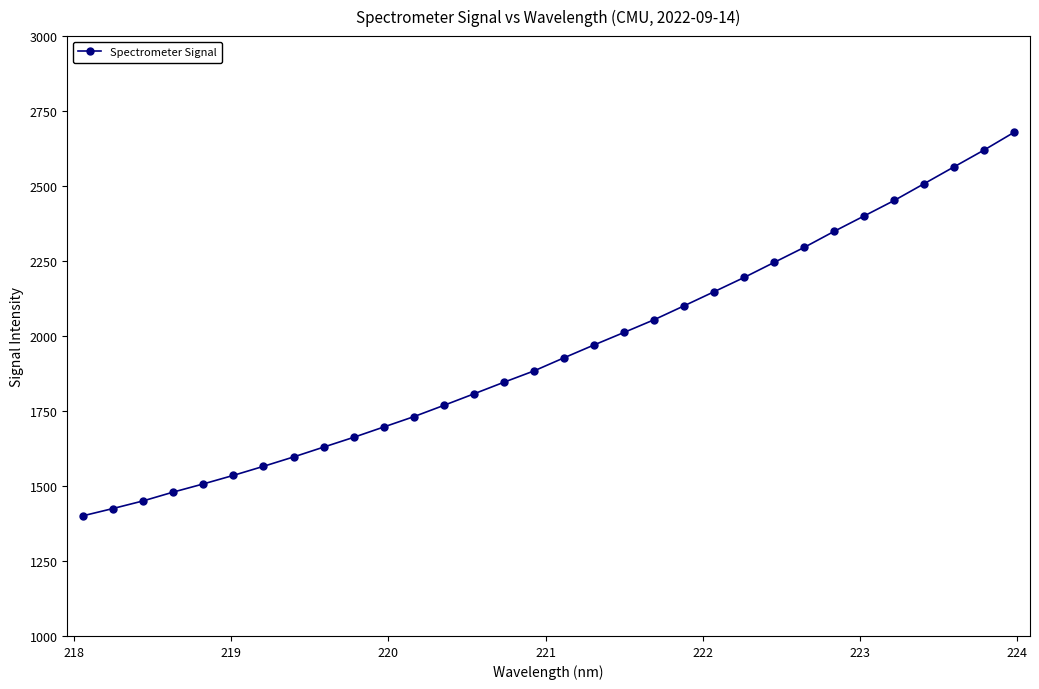

What is the minimum value shown in the chart?

1400.7